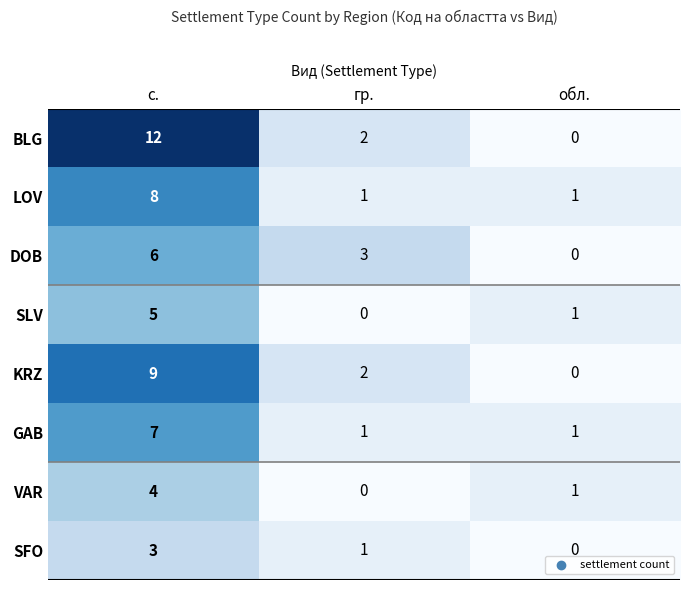

Reading left to right, transcribe all the data shown in this chart.

BLG: с.=12	гр.=2	обл.=0
LOV: с.=8	гр.=1	обл.=1
DOB: с.=6	гр.=3	обл.=0
SLV: с.=5	гр.=0	обл.=1
KRZ: с.=9	гр.=2	обл.=0
GAB: с.=7	гр.=1	обл.=1
VAR: с.=4	гр.=0	обл.=1
SFO: с.=3	гр.=1	обл.=0